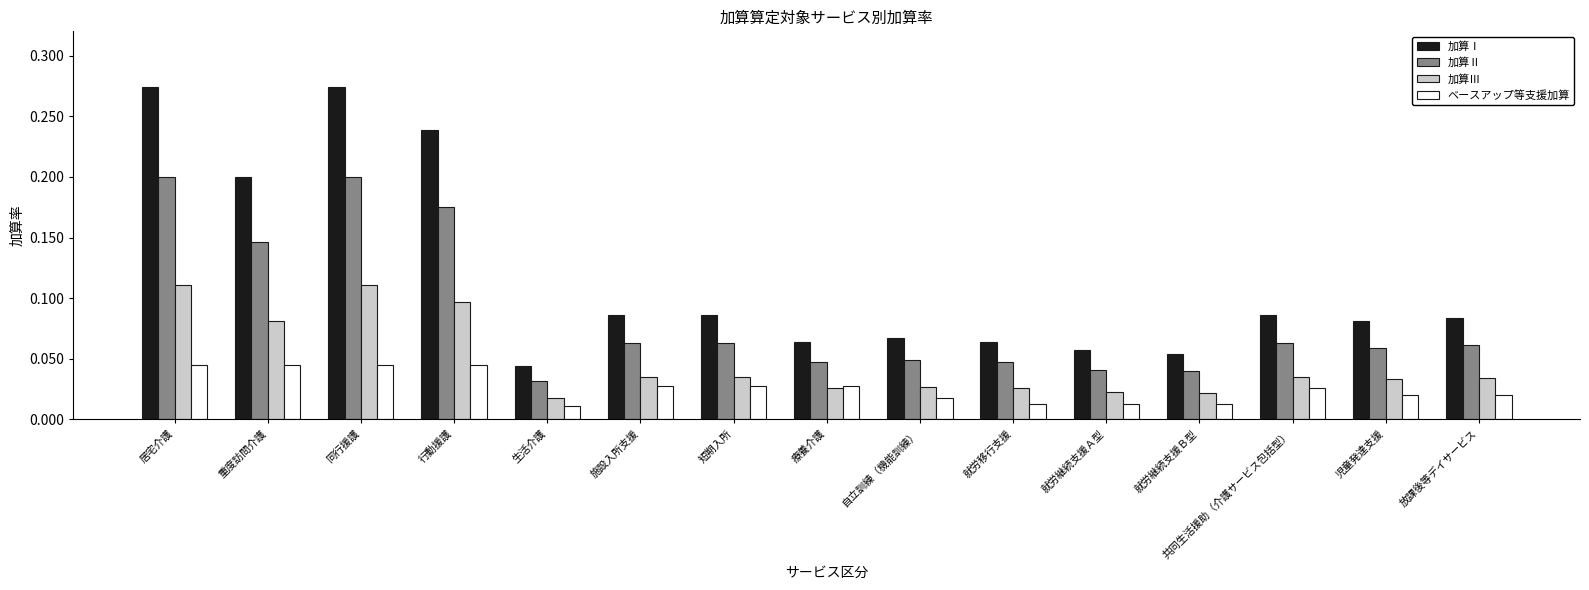

What are all the series names shown in the legend?

加算Ⅰ, 加算Ⅱ, 加算Ⅲ, ベースアップ等支援加算